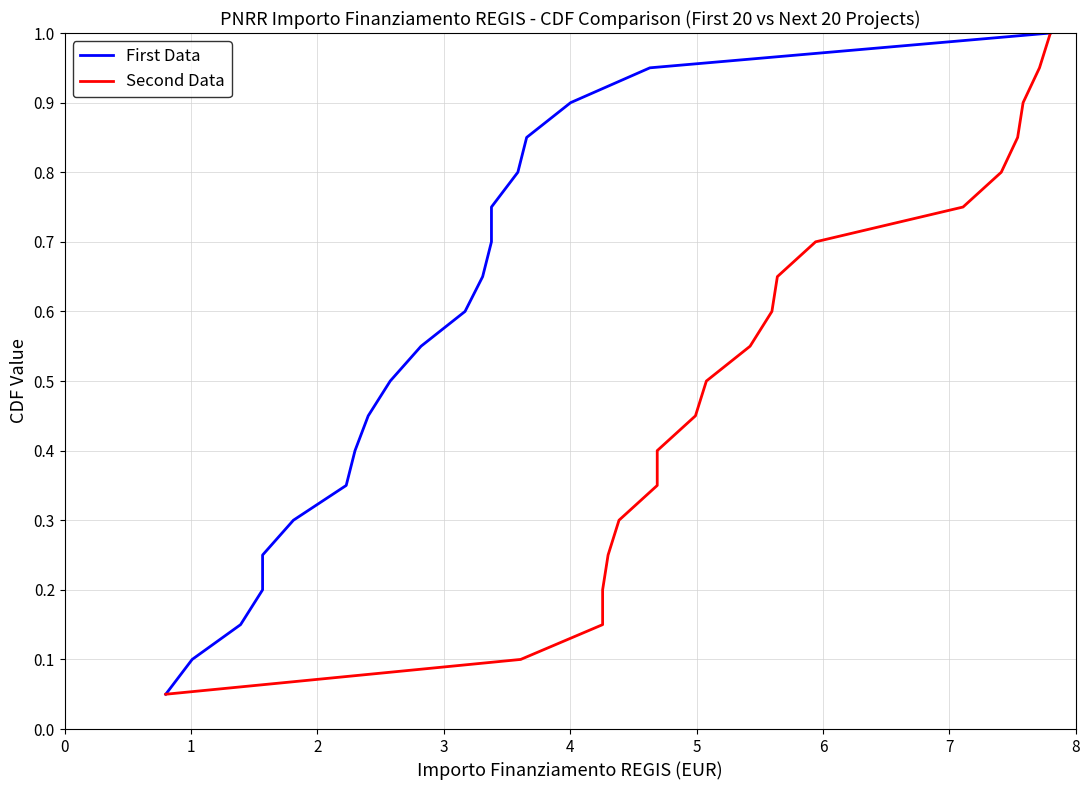

True or false: Second Data and First Data intersect in this chart.

False